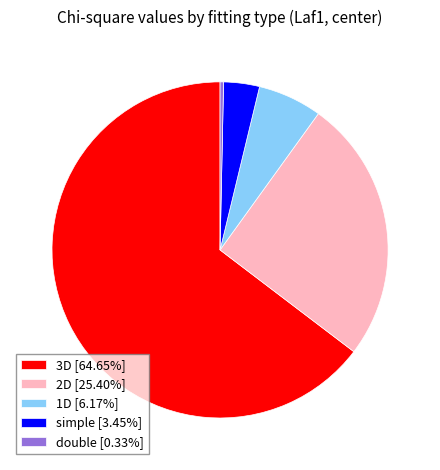

Combined, do 3D [64.65%] and 2D [25.40%] account for over 50%?

Yes